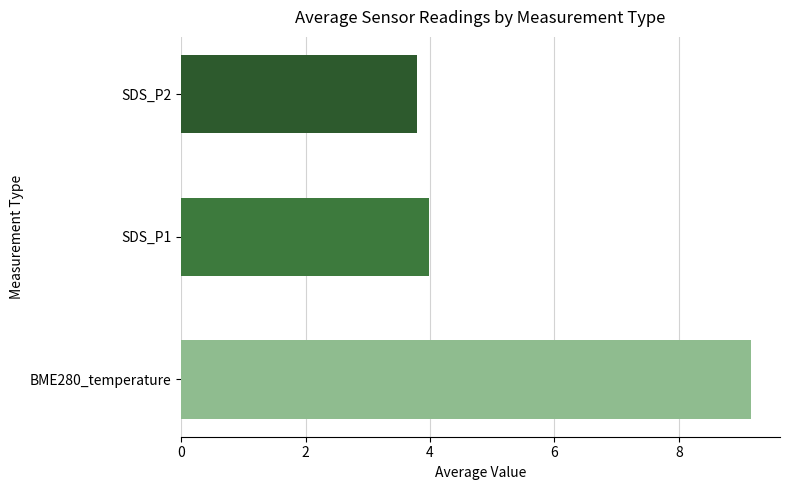

At 21, list the series in order from smallest to largest.

SDS_P2, SDS_P1, BME280_temperature